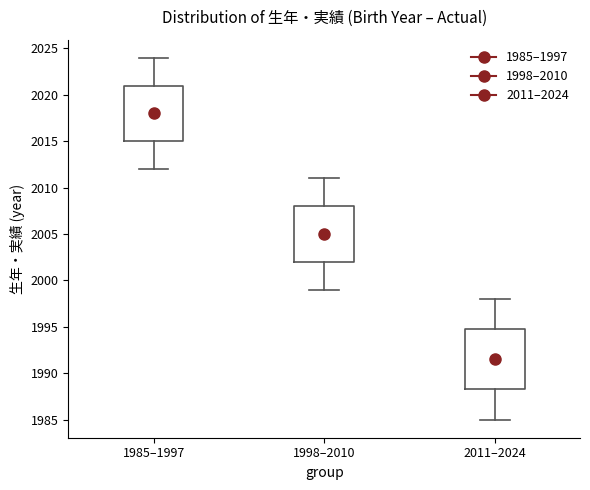

Which box's median line is the highest?

1985–1997